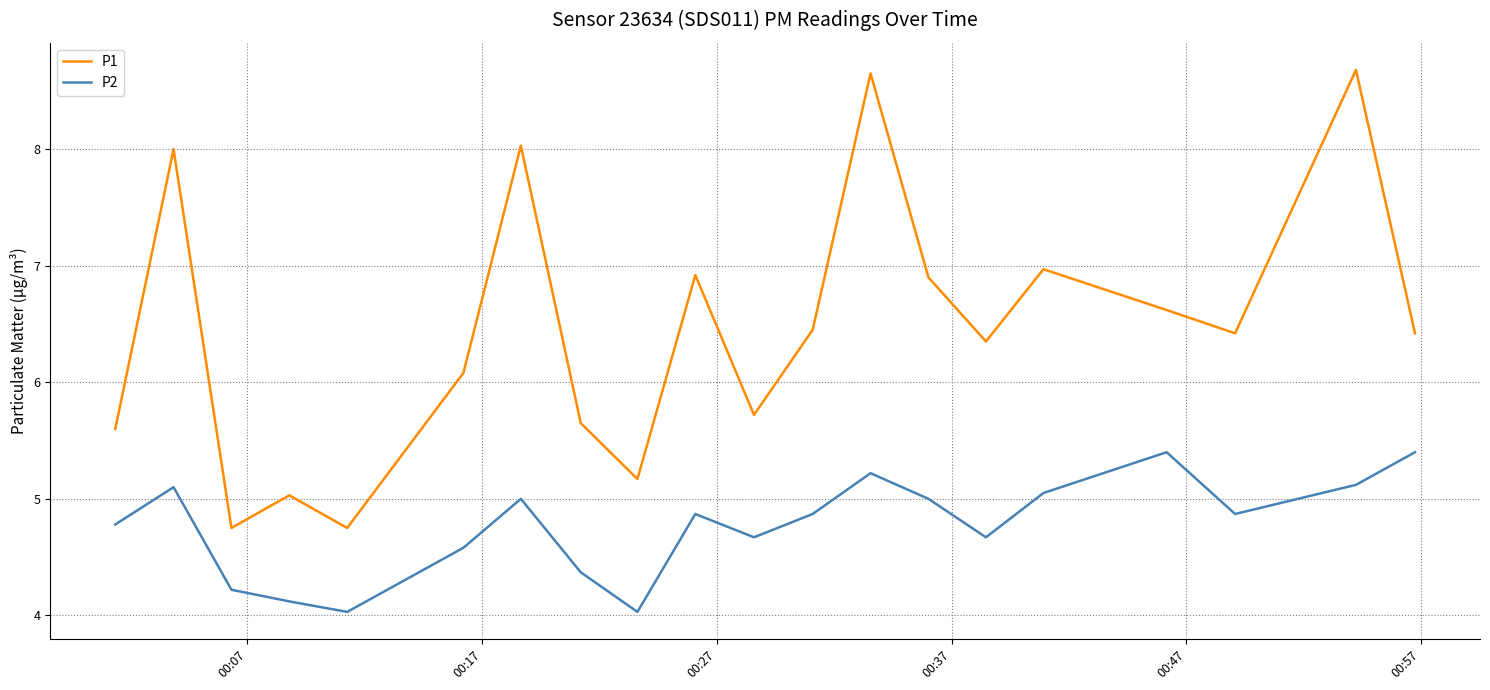

In P2, how many points are higher than both neighbors (excluding endpoints)?

5